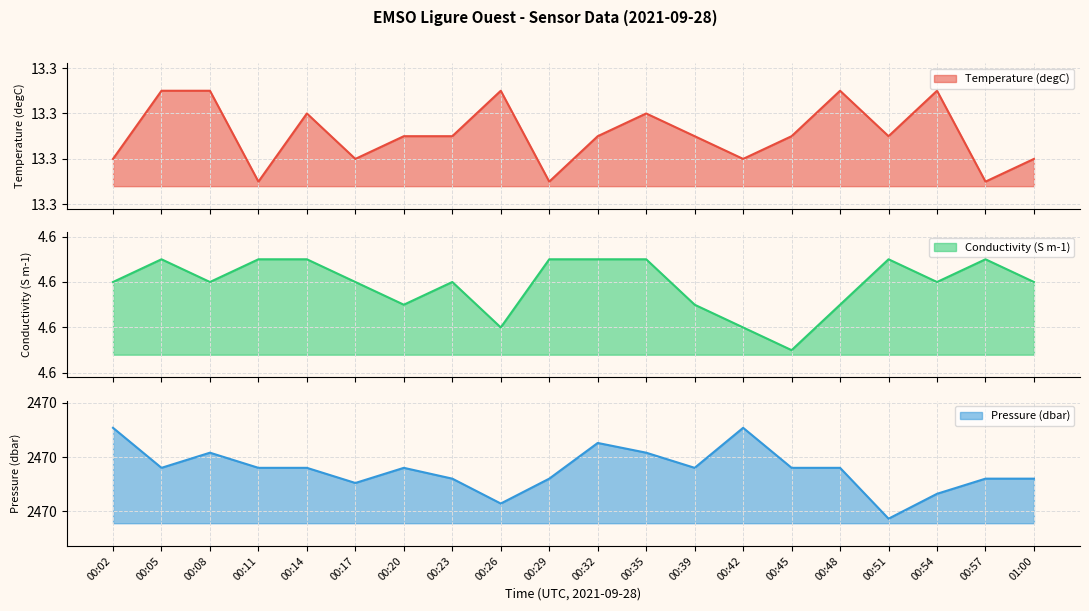

True or false: Temperature (degC) and Conductivity (S m-1) cross at least once.

False